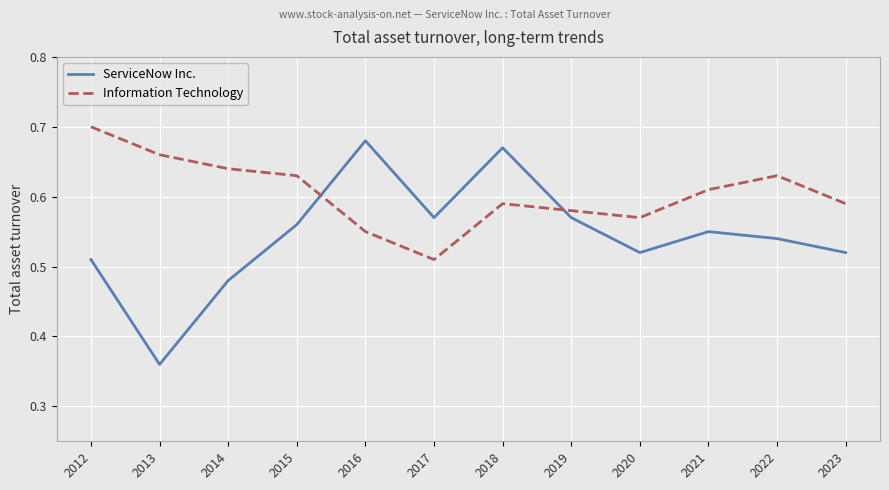

True or false: Information Technology has a value of 0.3 at 2014.

False